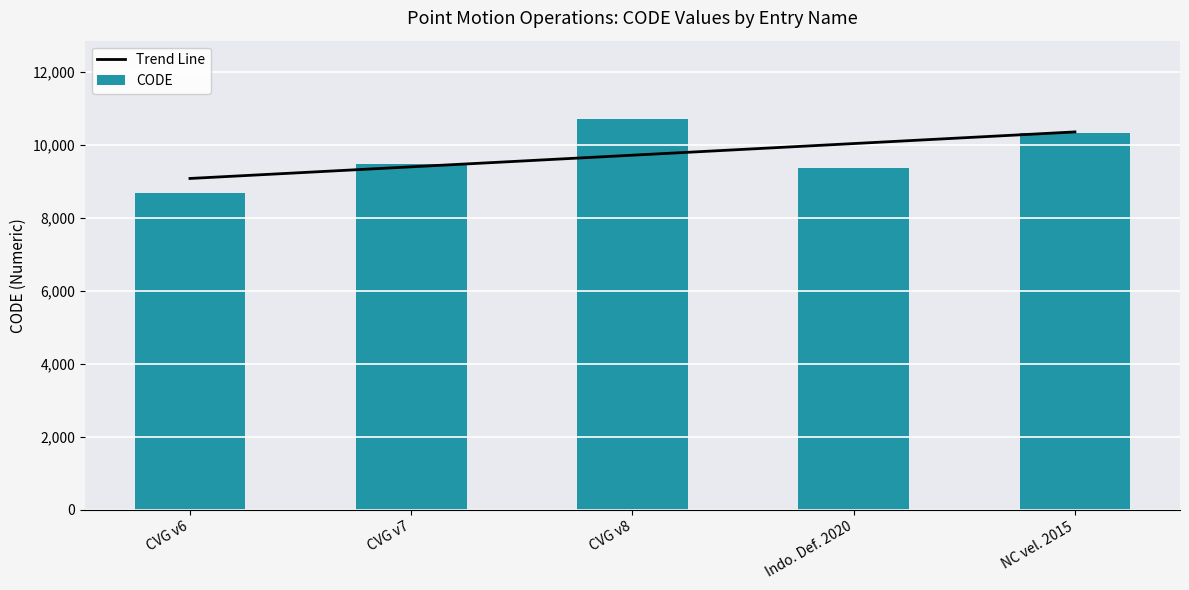

What is the difference between the highest and lowest values at CVG v6?

399.6